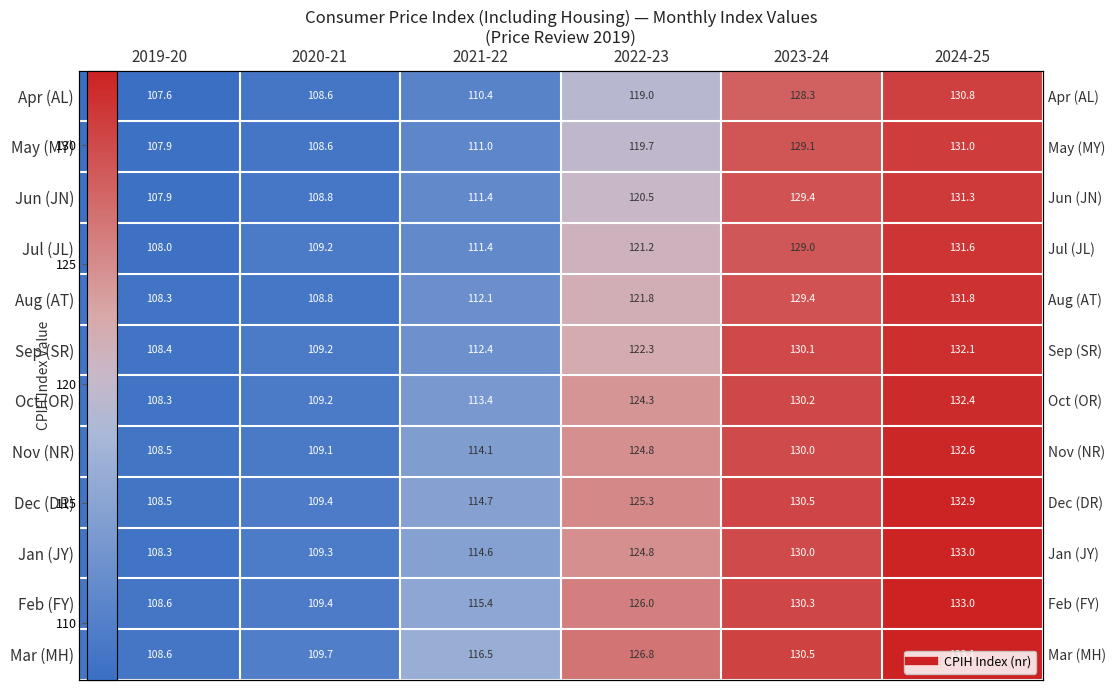

Read the Sep (SR) value at 2019-20.

108.4